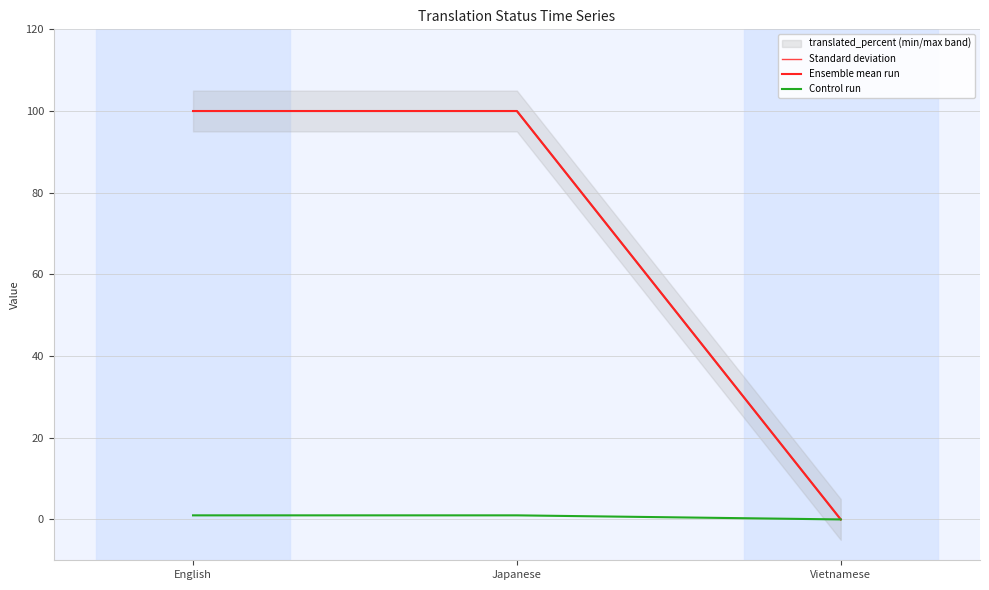

Is the value of Ensemble mean run at Vietnamese greater than the value of Control run at Japanese?

No